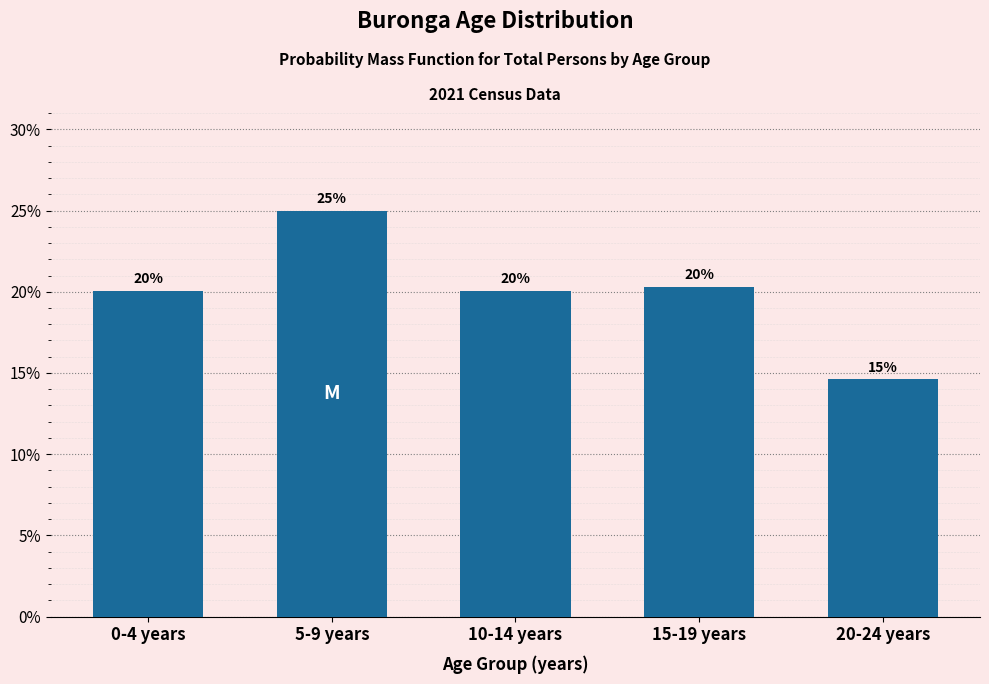

What is the greatest value displayed?

25.0